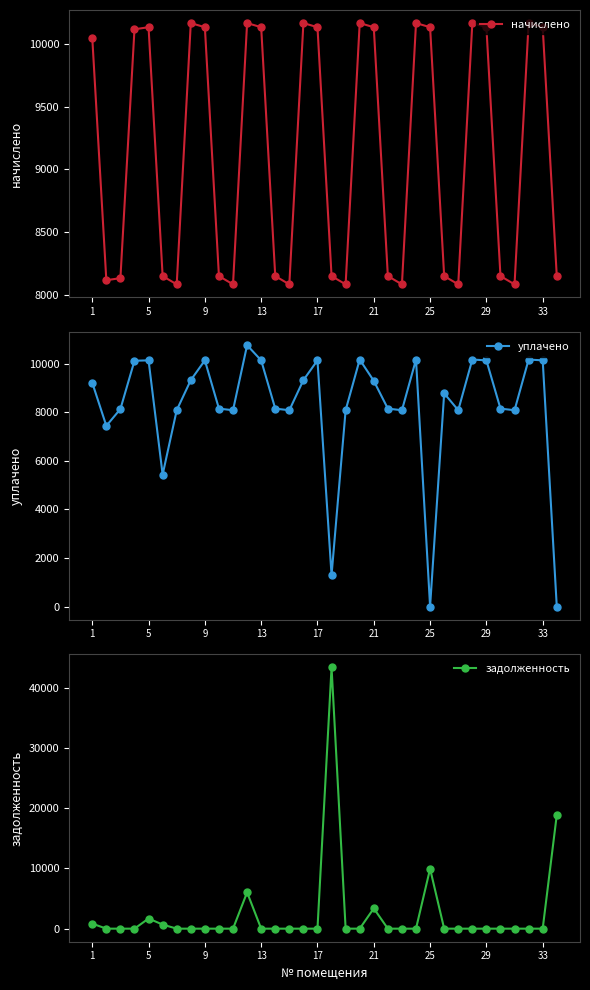

Reading left to right, transcribe all the data shown in this chart.

начислено: 10051.9	8114.4	8131.0	10118.2	10134.7	8147.5	8081.3	10167.8	10134.7	8147.5	8081.3	10167.8	10134.7	8147.5	8081.3	10167.8	10134.7	8147.5	8081.3	10167.8	10134.6	8147.5	8081.3	10167.8	10134.7	8147.5	8081.3	10167.8	10134.7	8147.5	8081.3	10167.8	10134.7	8147.5
уплачено: 9214.3	7438.2	8131.0	10118.2	10134.7	5431.7	8081.3	9320.5	10134.7	8147.5	8081.3	10758.0	10134.7	8147.5	8081.3	9320.5	10134.7	1290.6	8081.3	10167.8	9290.0	8147.5	8081.3	10167.8	0.0	8777.3	8081.3	10167.8	10134.7	8147.5	8081.3	10167.8	10134.7	0.0
задолженность: 837.7	0.0	0.0	0.0	1681.6	679.0	0.0	0.0	0.0	0.0	0.0	6028.6	0.0	0.0	0.0	0.0	0.0	43418.8	0.0	0.0	3367.2	0.0	0.0	0.0	9951.1	0.0	0.0	0.0	0.0	0.0	0.0	0.0	0.0	18892.8